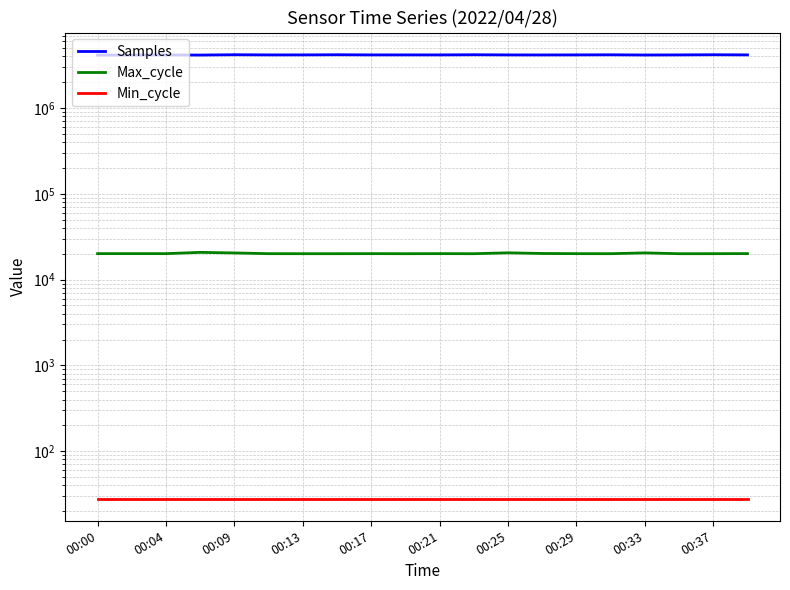

Read the Samples value at 00:37.

4163503